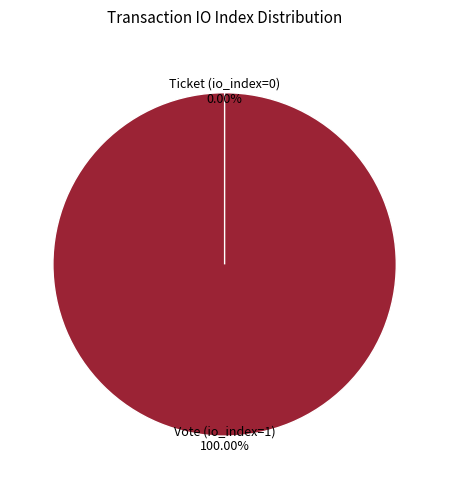

Count the number of slices in the pie.

2